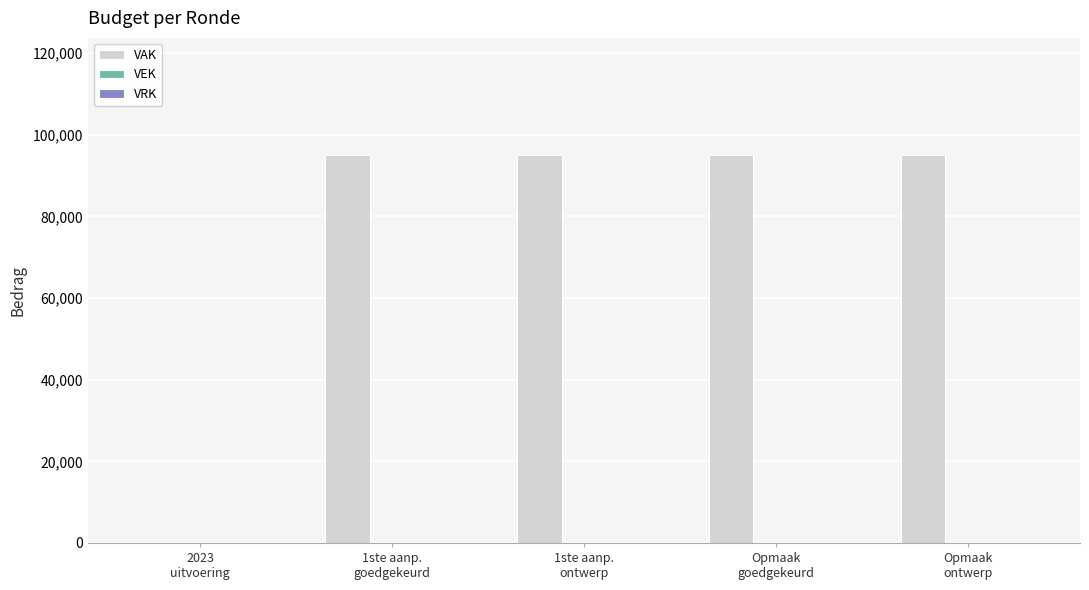

What is the sum of all values?

380000